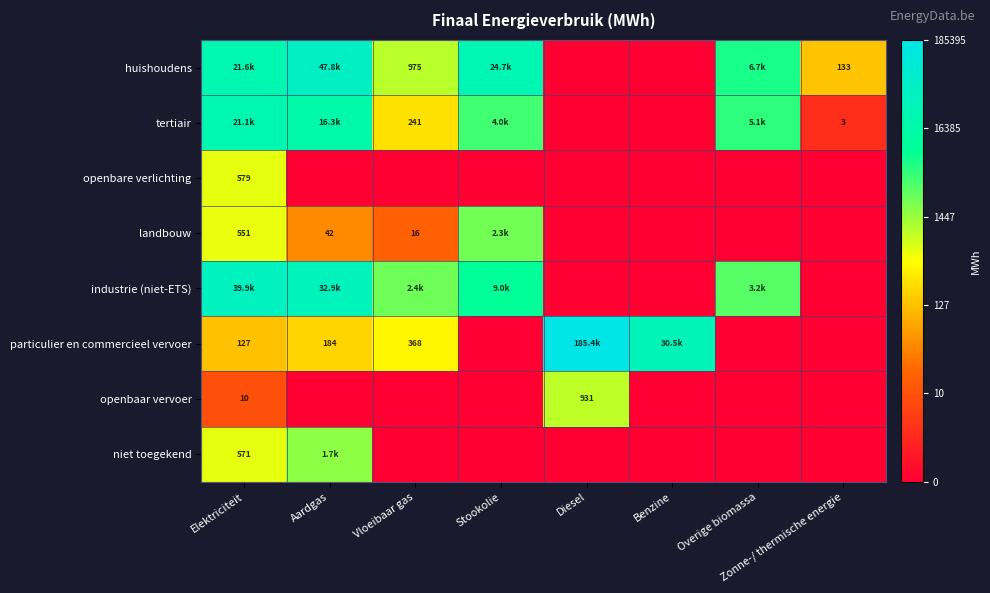

How many series are shown in this chart?

8